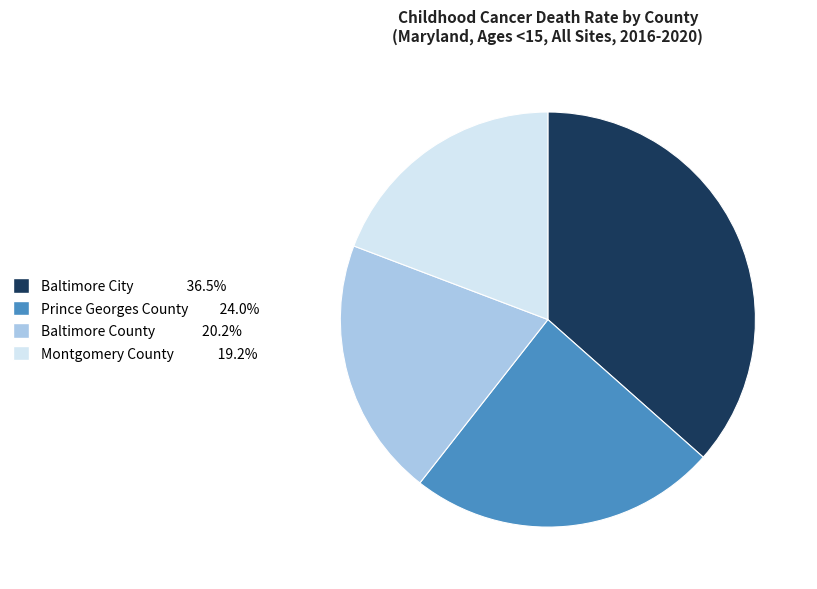

Does Montgomery County 19.2% represent more than half of the total?

No